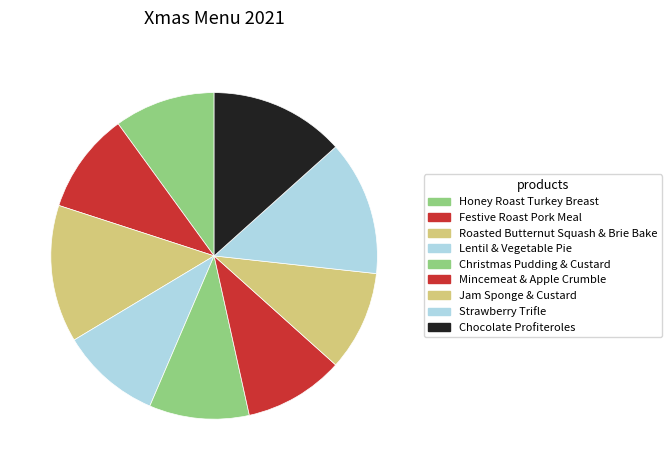

Is the sum of Festive Roast Pork Meal and Christmas Pudding & Custard greater than half?

No